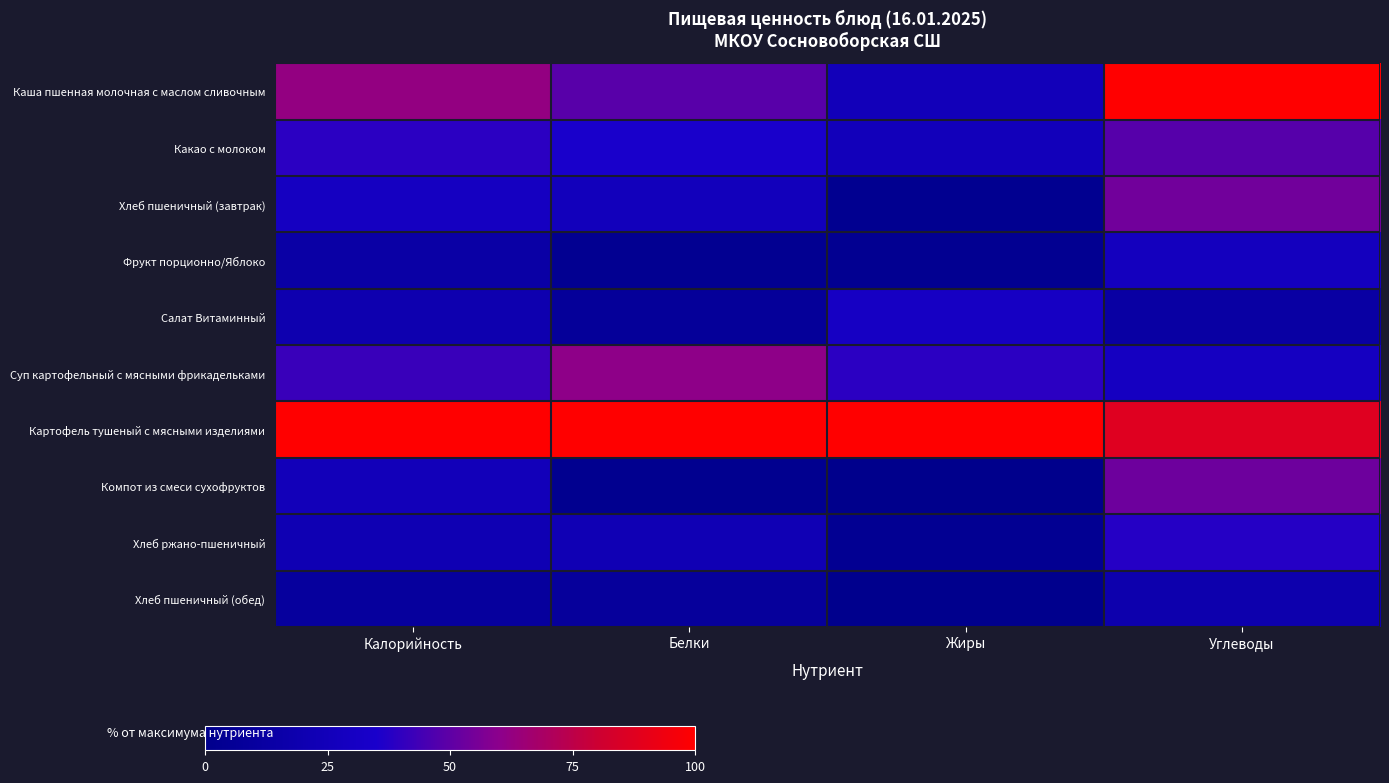

Which series has the largest total across all categories?

Картофель тушеный с мясными изделиями